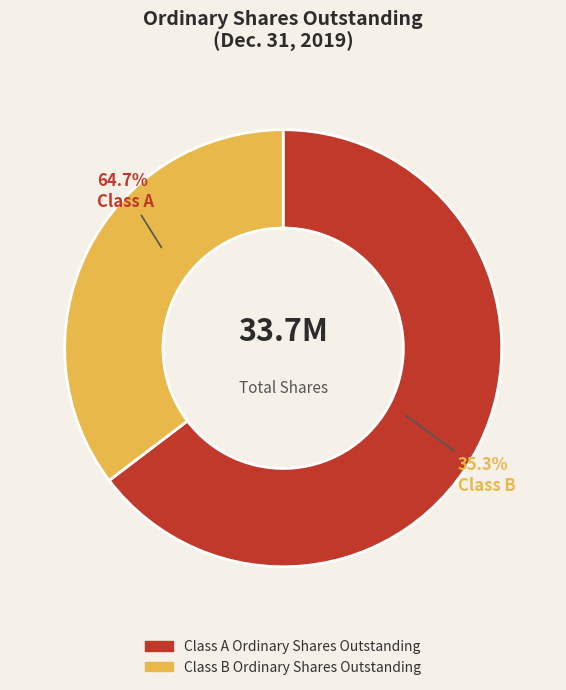

True or false: Class B Shares Outstanding (2019) accounts for 35% of the total.

True